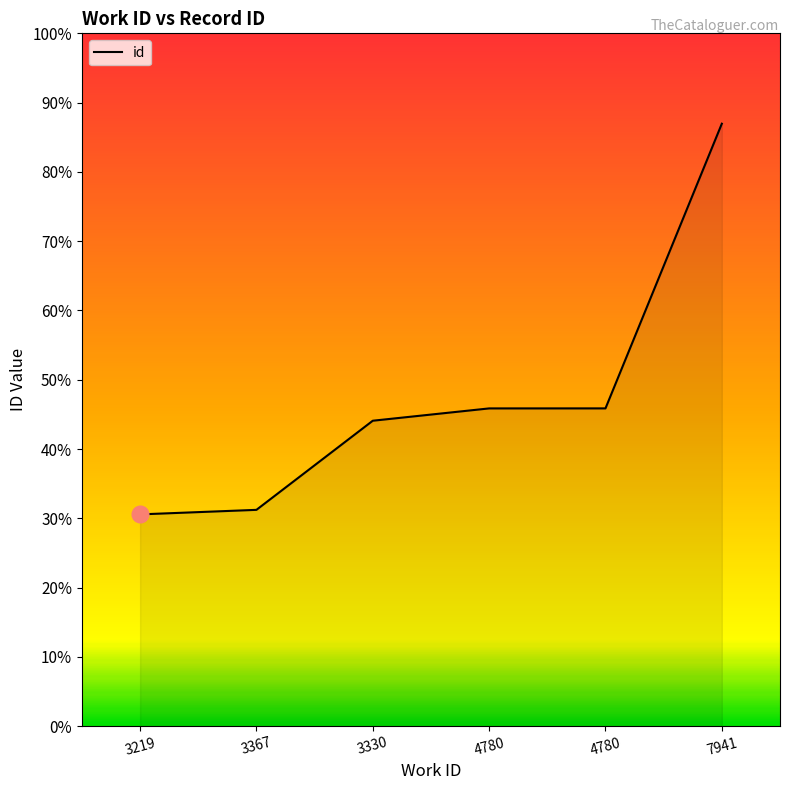

Approximately how many times larger is the value at 3367 compared to 3219?

1.0